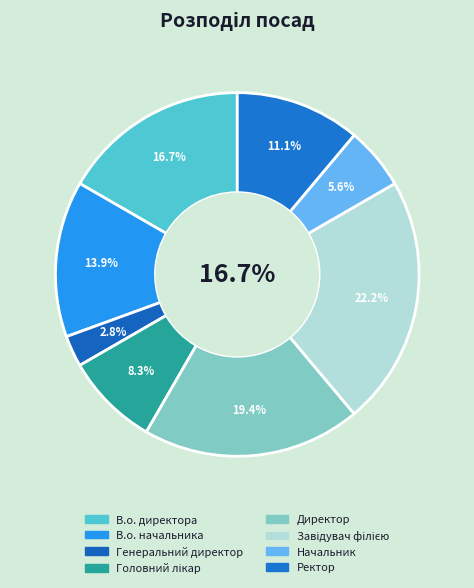

How many slices are in this pie chart?

8